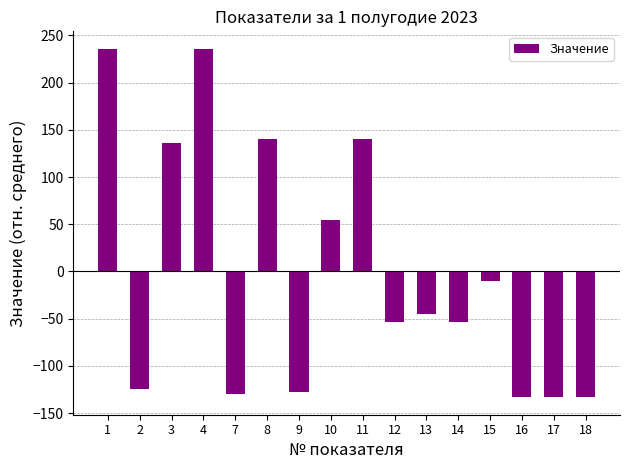

At which label is the value closest to 51?

10